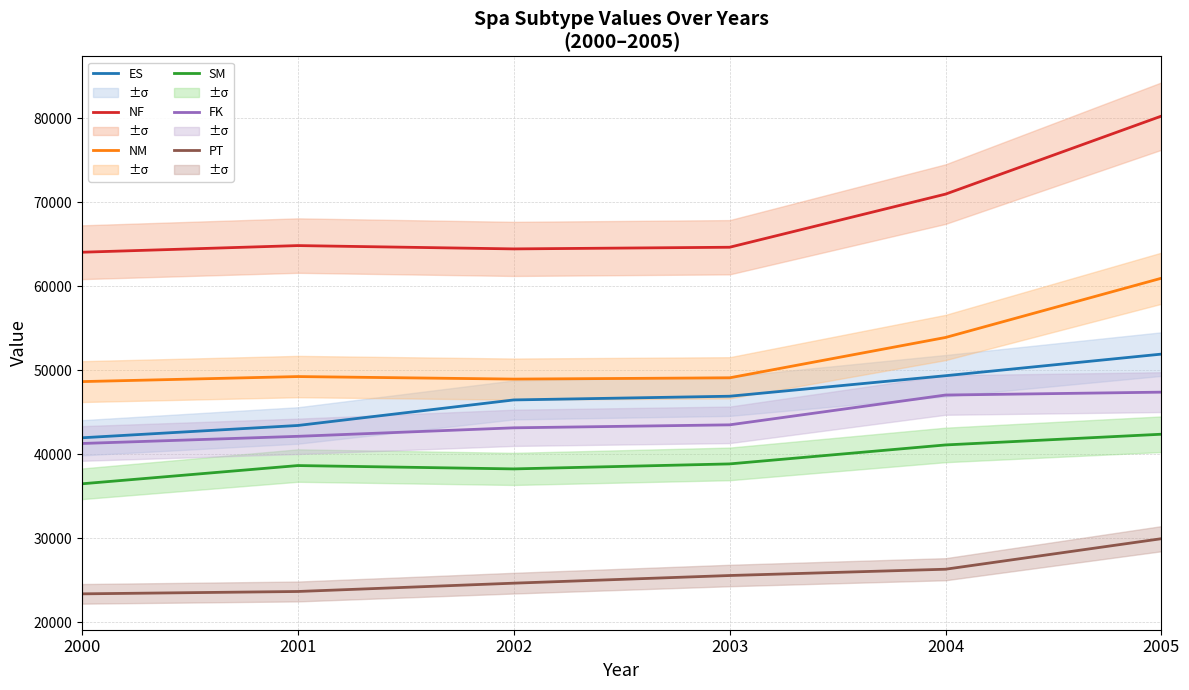

Between 2000 and 2005, which is larger?

2005